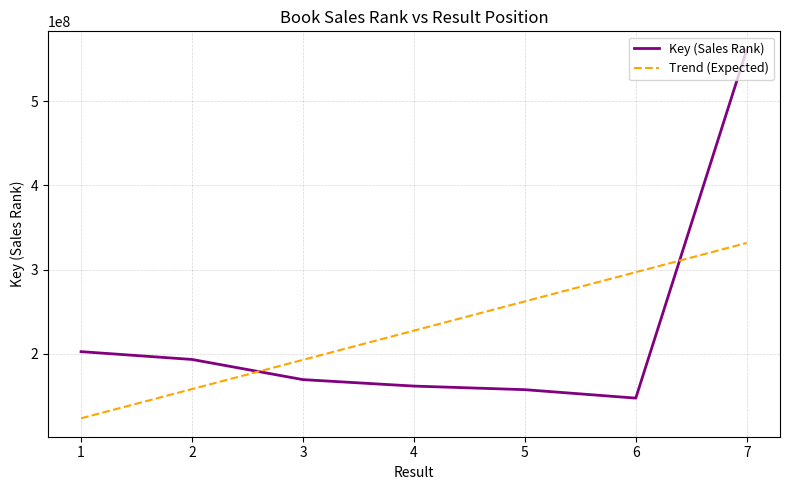

What is the minimum value for Key (Sales Rank)?

147437783.0